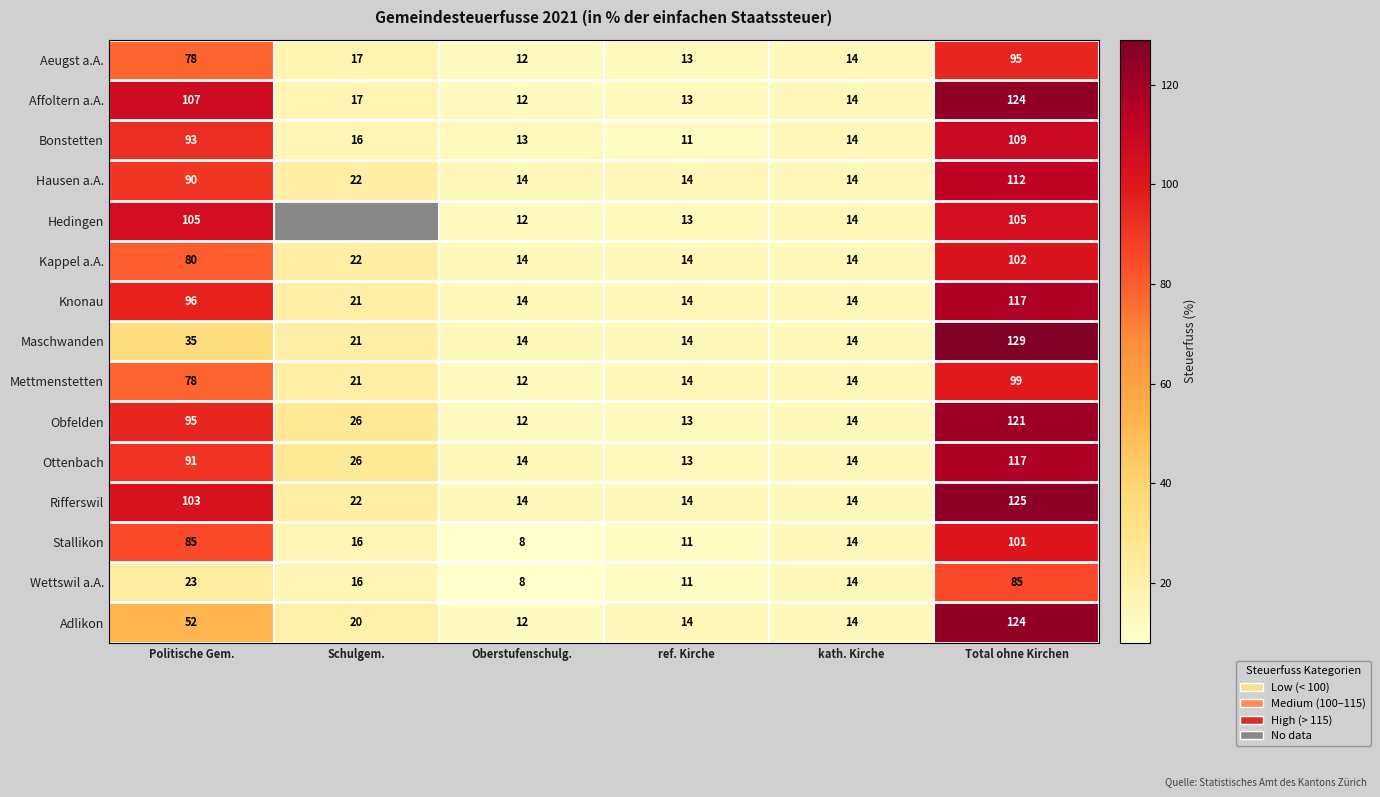

The value of Wettswil a.A. at kath. Kirche is 7. True or false?

False